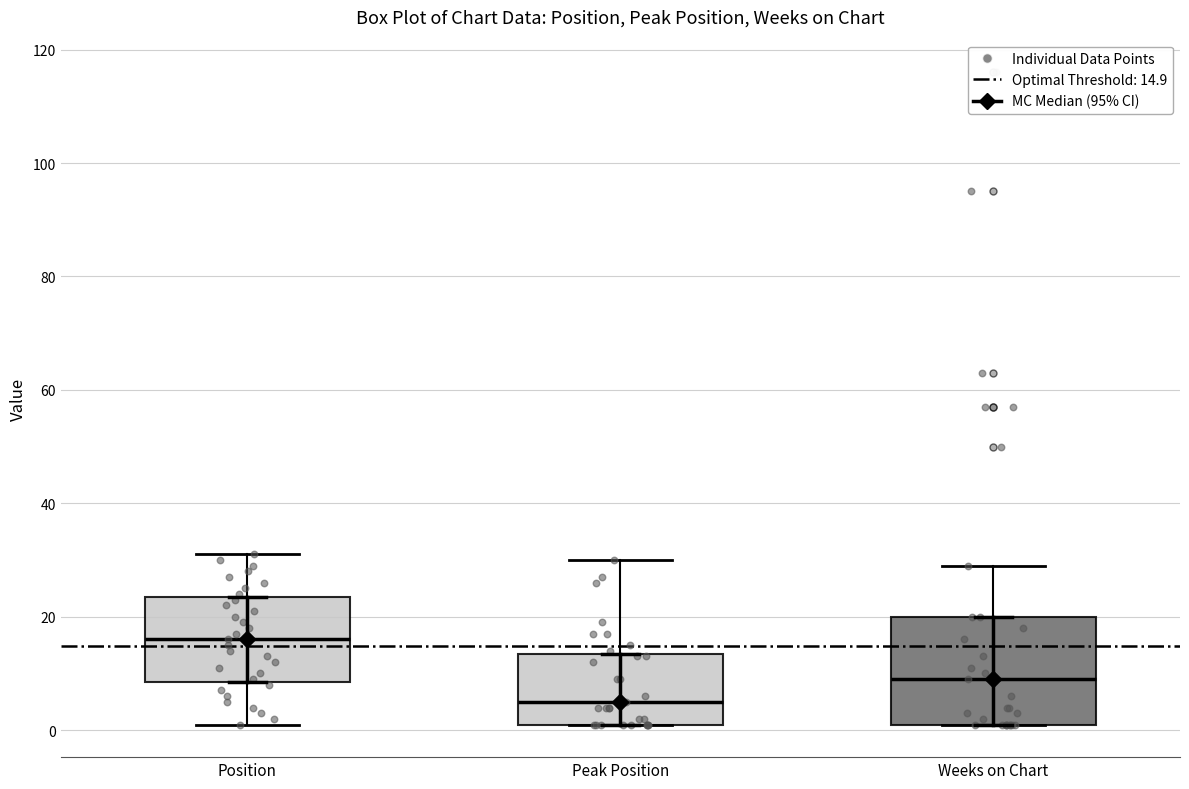

Which box is the tallest, from its lower edge to its upper edge?

Weeks on Chart